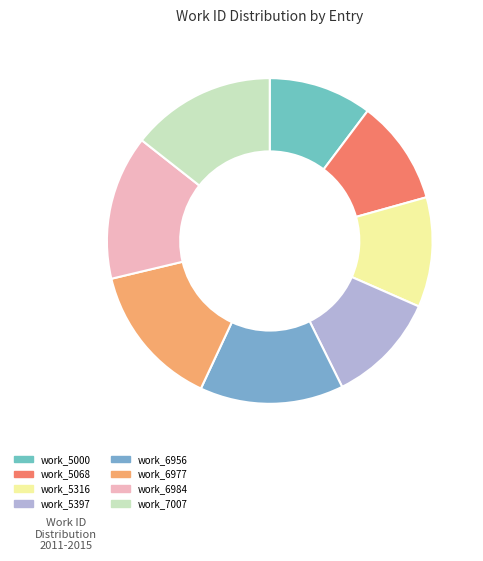

Which category has the smallest portion of the pie?

work_5000